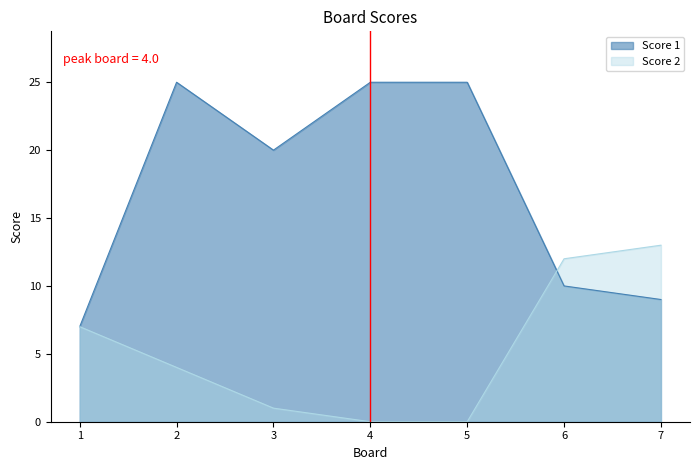

Reading right to left, extract all data points from this chart.

Score 1: 7=9	6=10	5=25	4=25	3=20	2=25	1=7
Score 2: 7=13	6=12	5=0	4=0	3=1	2=4	1=7